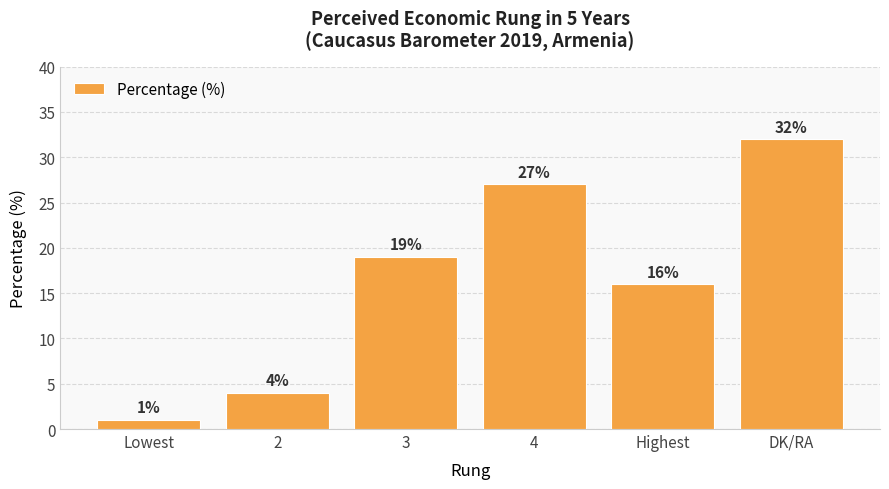

What is the minimum value shown in the chart?

1